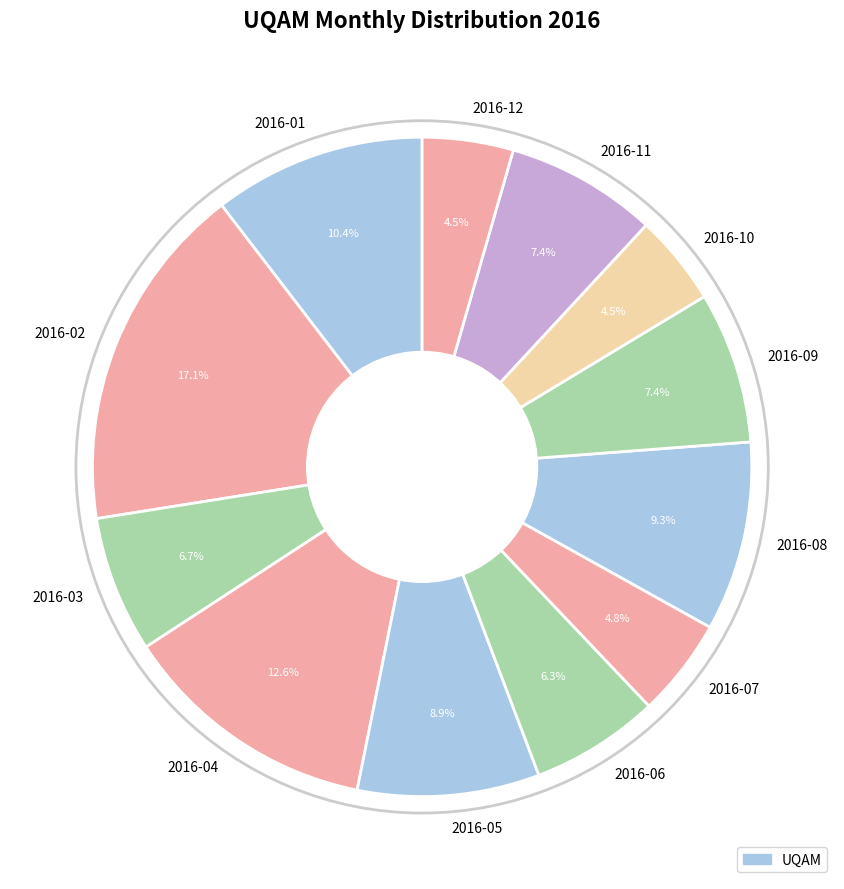

To the nearest percent, what is the average slice percentage?

8%